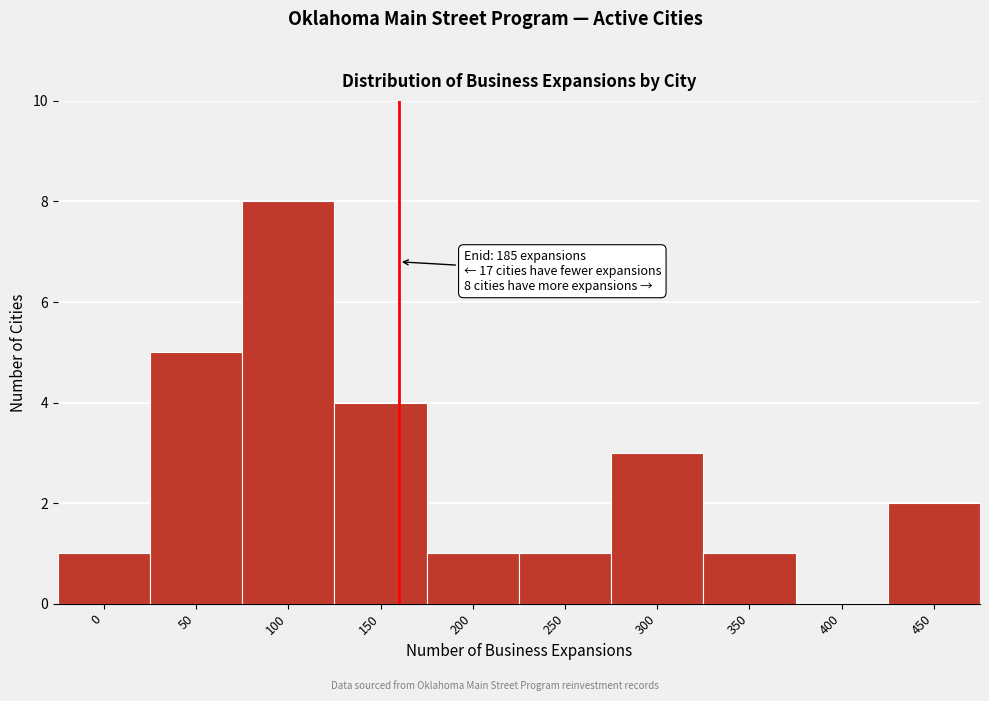

Reading left to right, what are all the values shown in this chart?

0=1	50=5	100=8	150=4	200=1	250=1	300=3	350=1	400=0	450=2